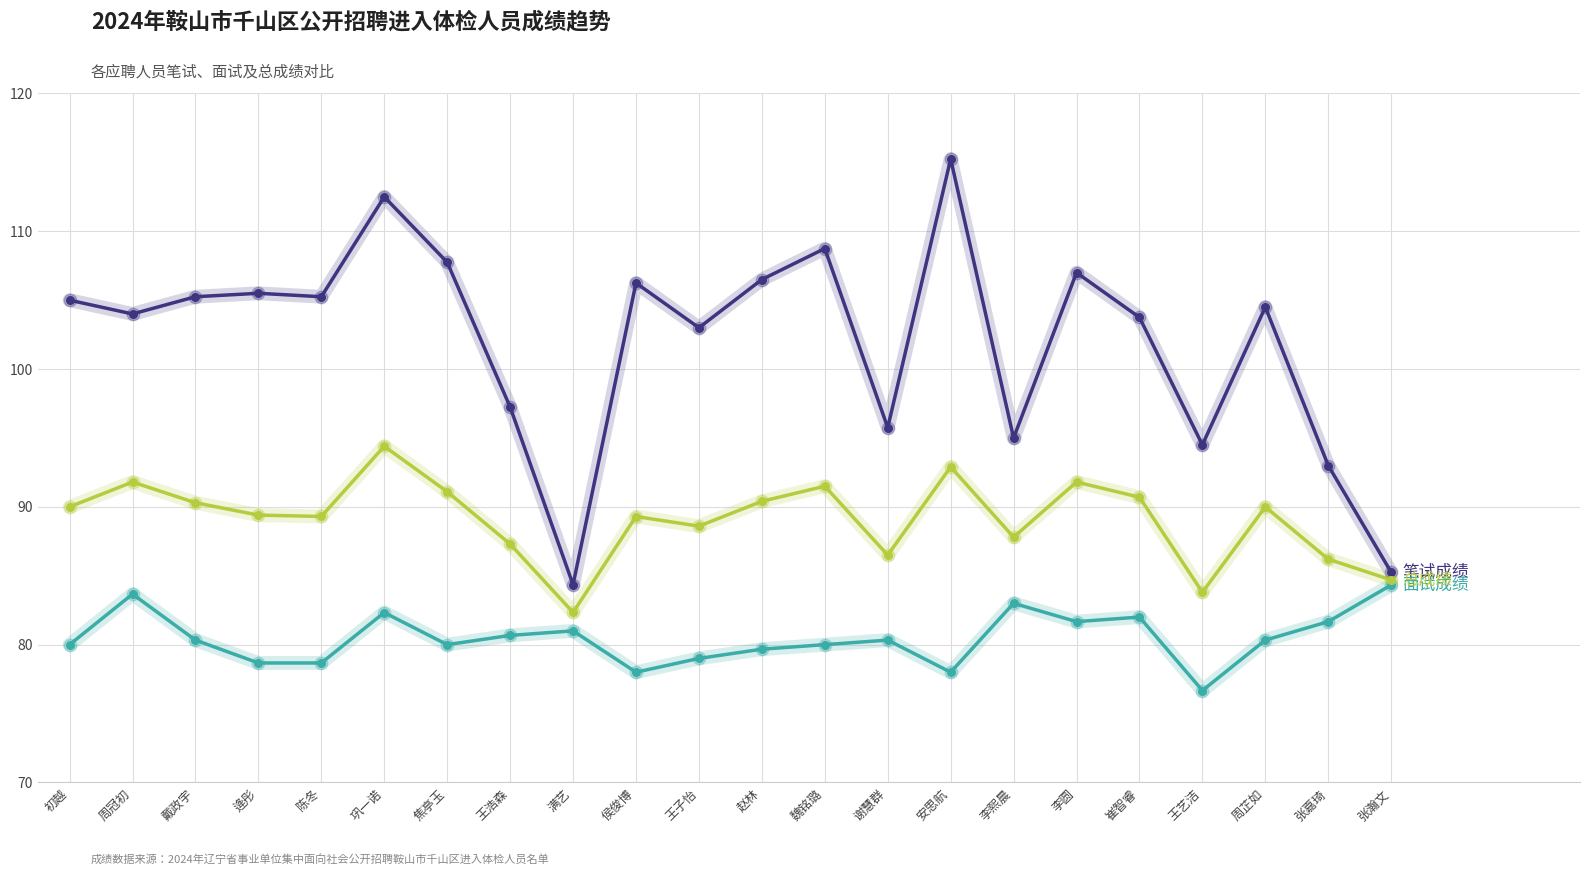

What is the spread (max minus min) of values at 周芷如?

24.2